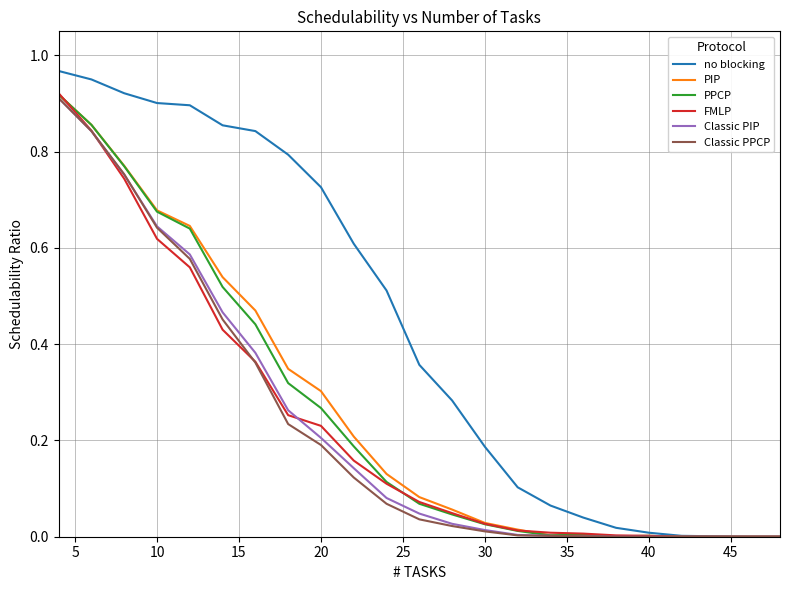

What are all the series names shown in the legend?

no blocking, PIP, PPCP, FMLP, Classic PIP, Classic PPCP